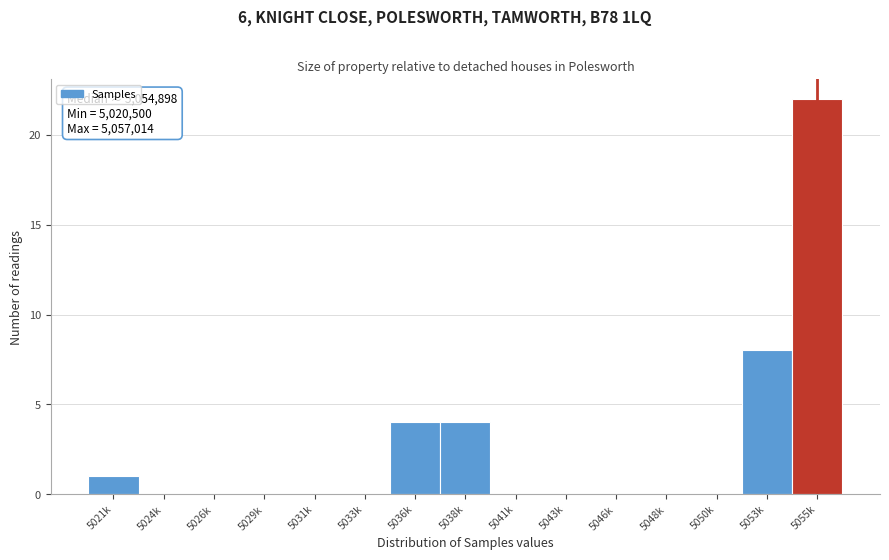

Reading right to left, list all the values displayed in this chart.

5055k=22	5053k=8	5050k=0	5048k=0	5046k=0	5043k=0	5041k=0	5038k=4	5036k=4	5033k=0	5031k=0	5029k=0	5026k=0	5024k=0	5021k=1